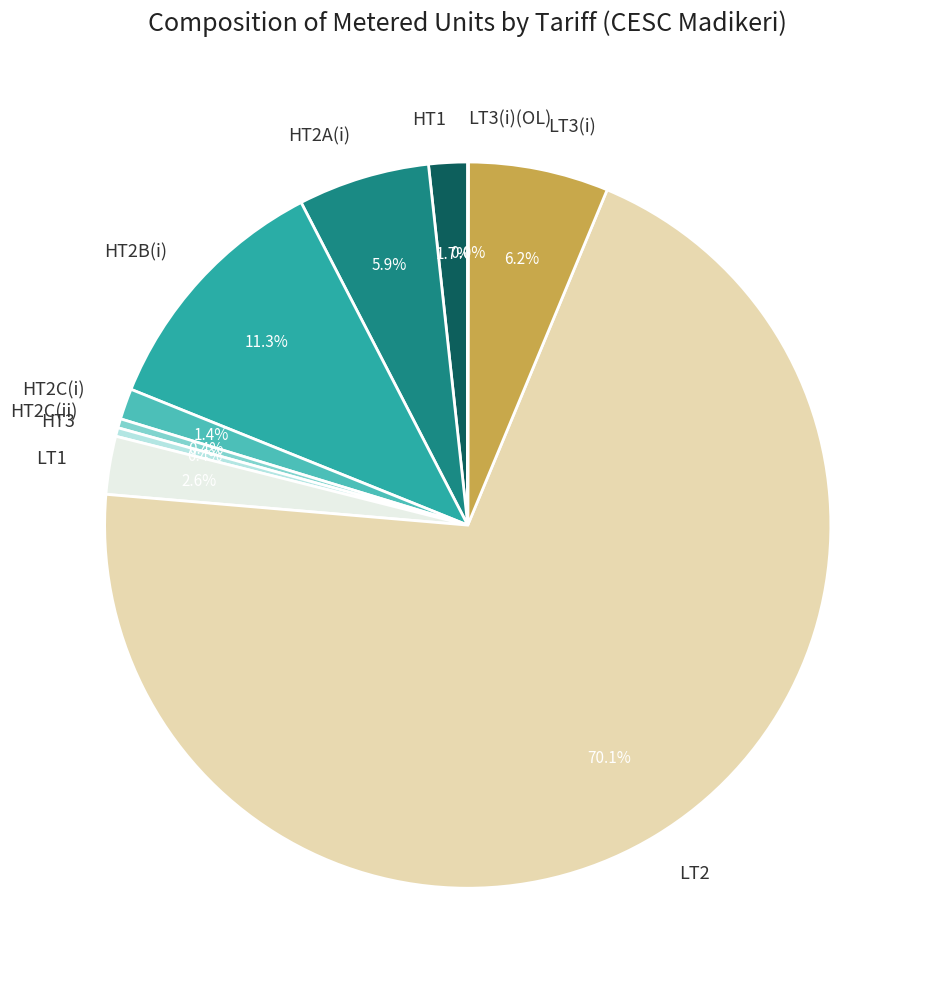

True or false: LT2 accounts for 52% of the total.

False